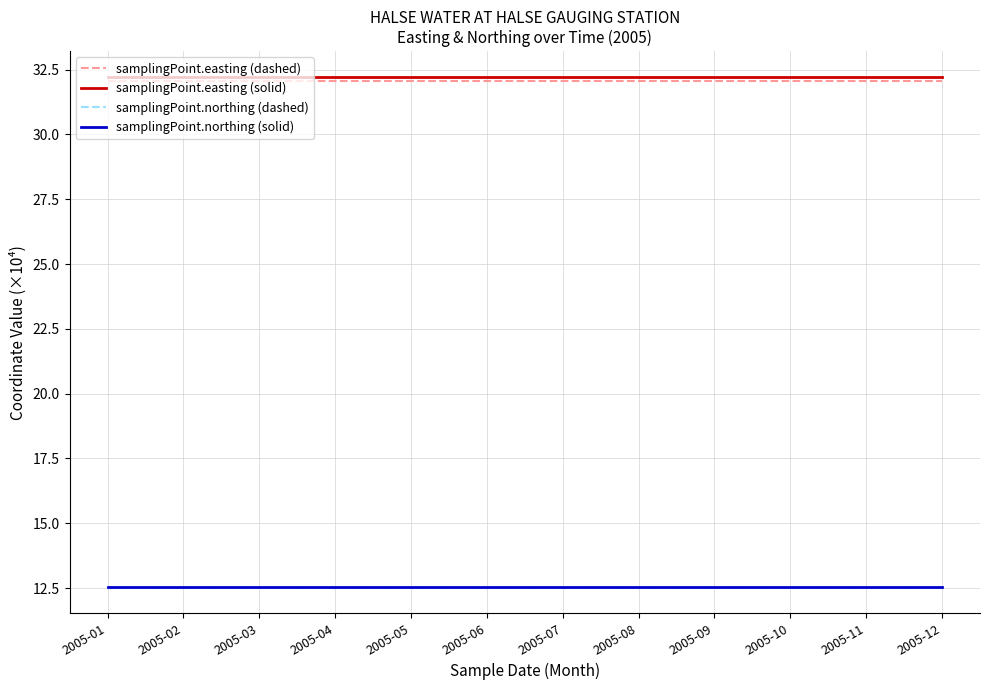

The value of samplingPoint.easting (dashed) at 2005-02 is 32.1. True or false?

True